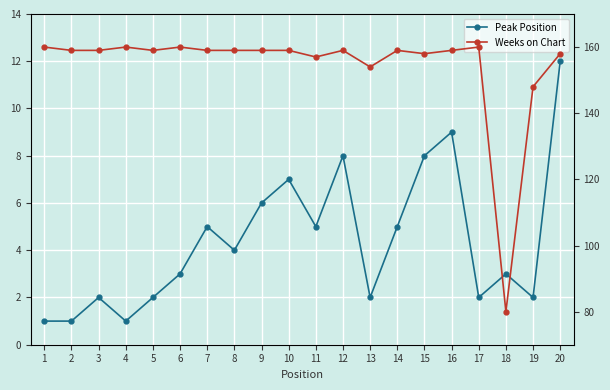

True or false: Peak Position has more than 0 interior local peaks.

True